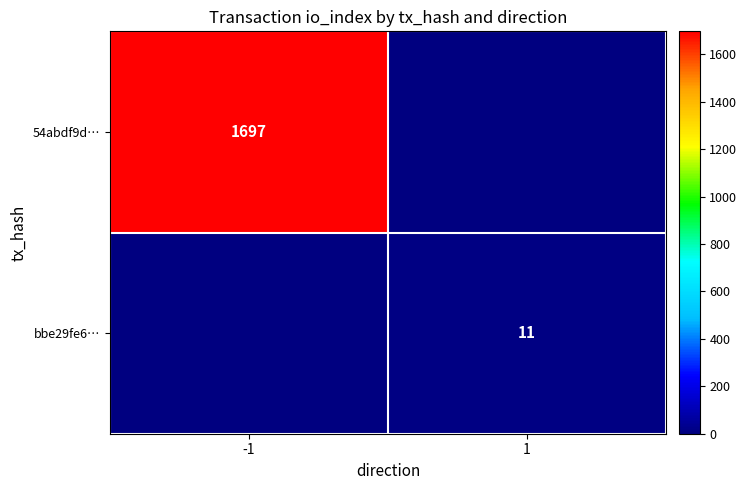

The 54abdf9d… series shows 1697 at -1. True or false?

True